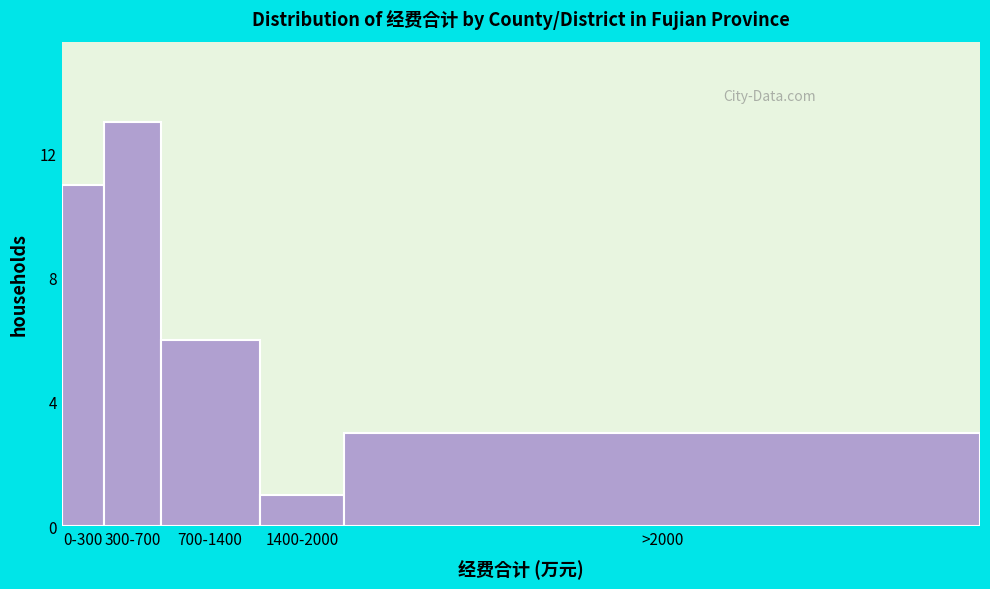

Reading right to left, transcribe all the data shown in this chart.

3	1	6	13	11